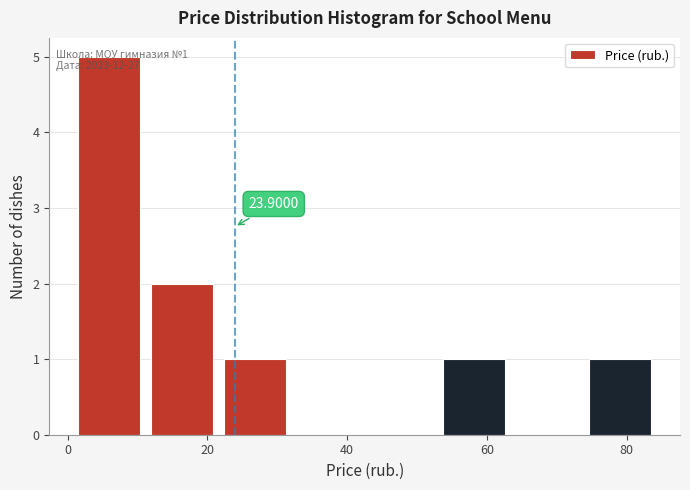

Which range on the x-axis has the tallest bar?

2 to 12